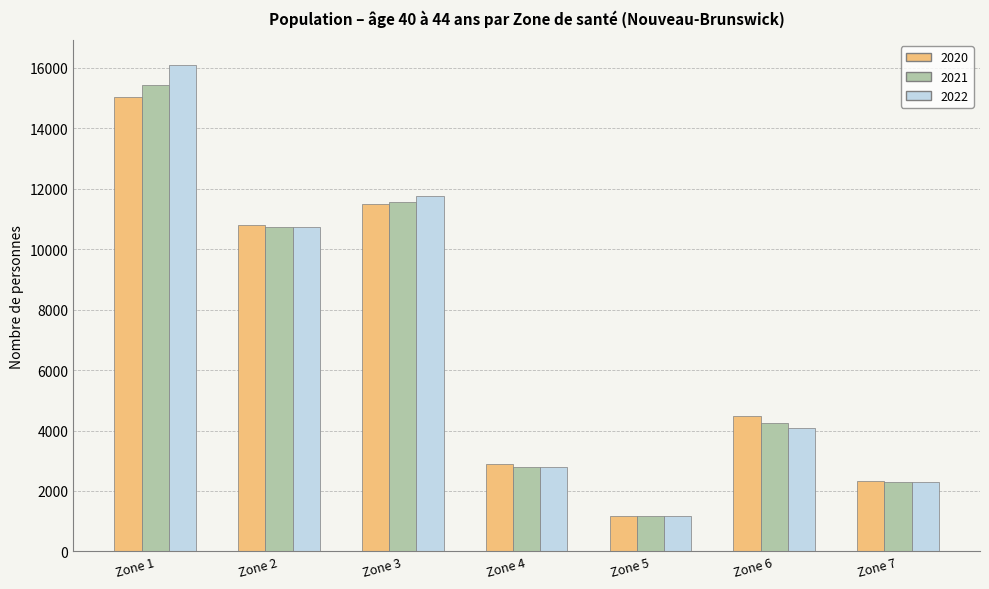

What is the sum of all 2021 values?

48262